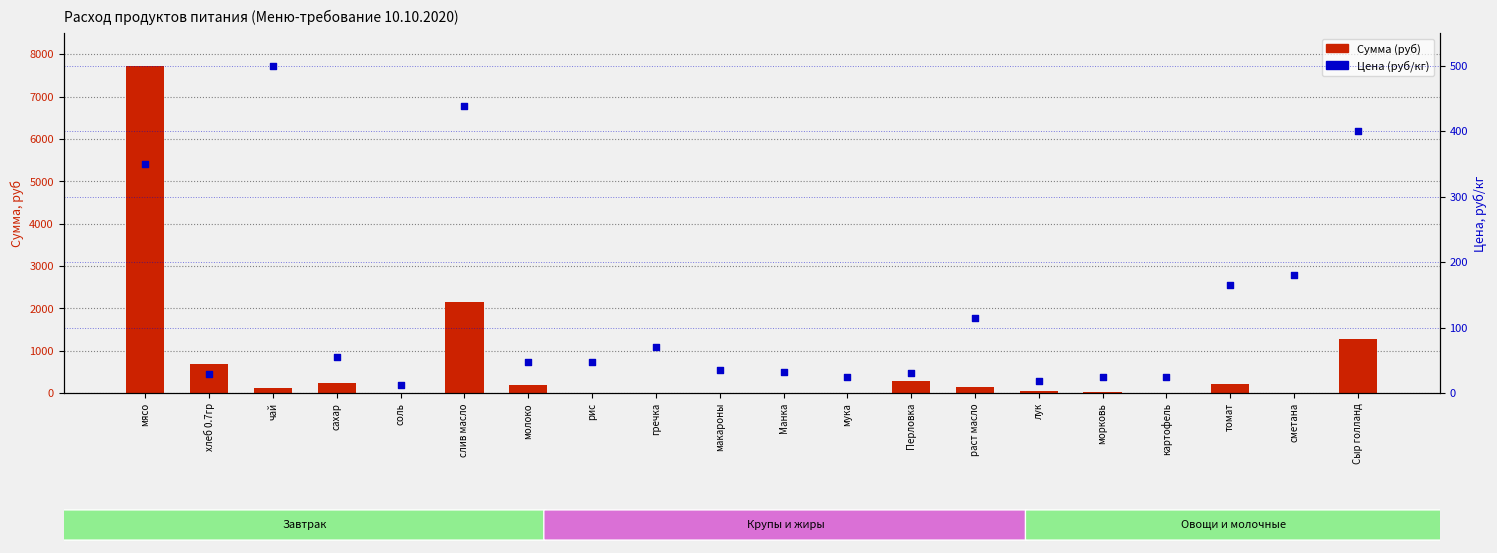

What are all the series names shown in the legend?

Сумма (руб), Цена (руб/кг)